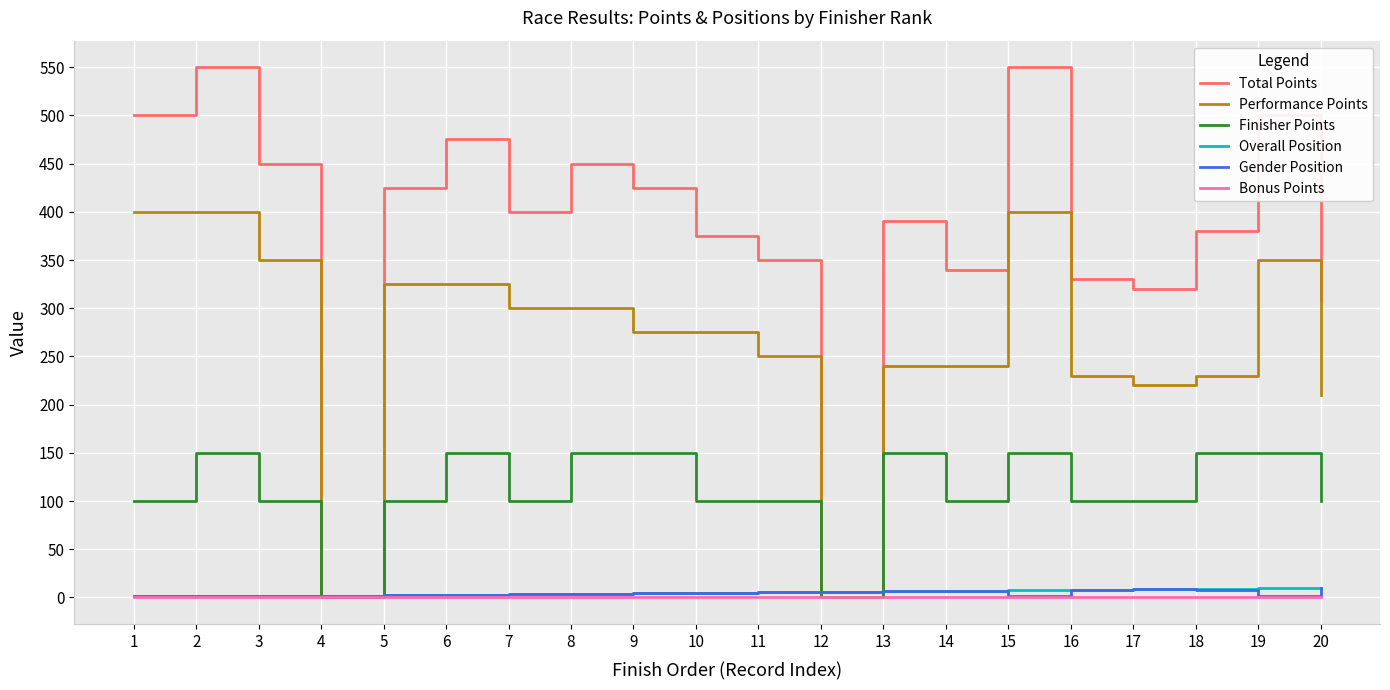

What is the maximum value for Performance Points?

400